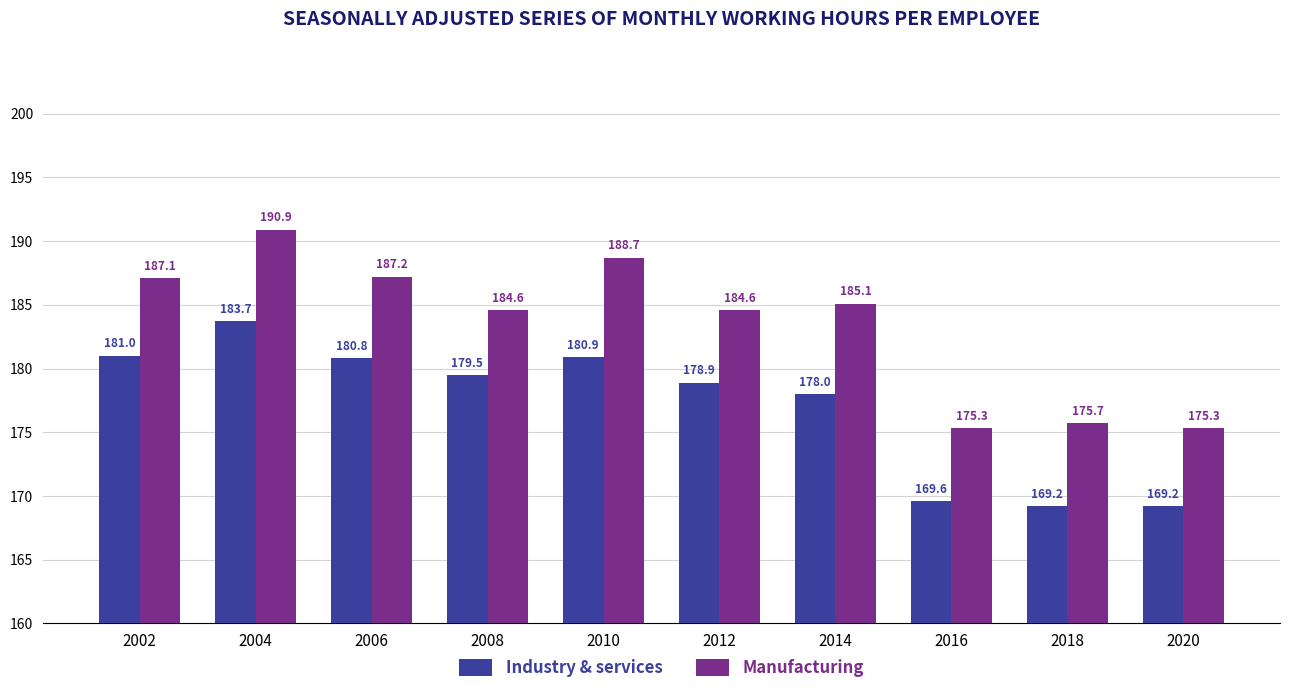

Which series has the largest range (max minus min)?

Manufacturing